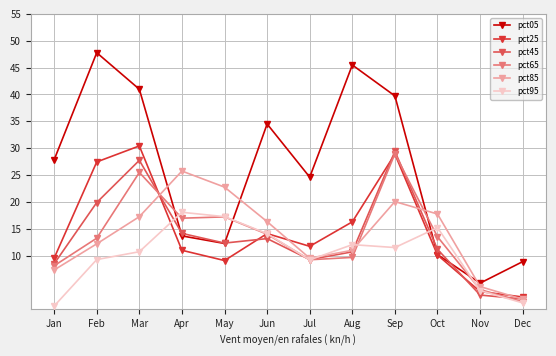

What is the spread (max minus min) of values at Jun?

21.3